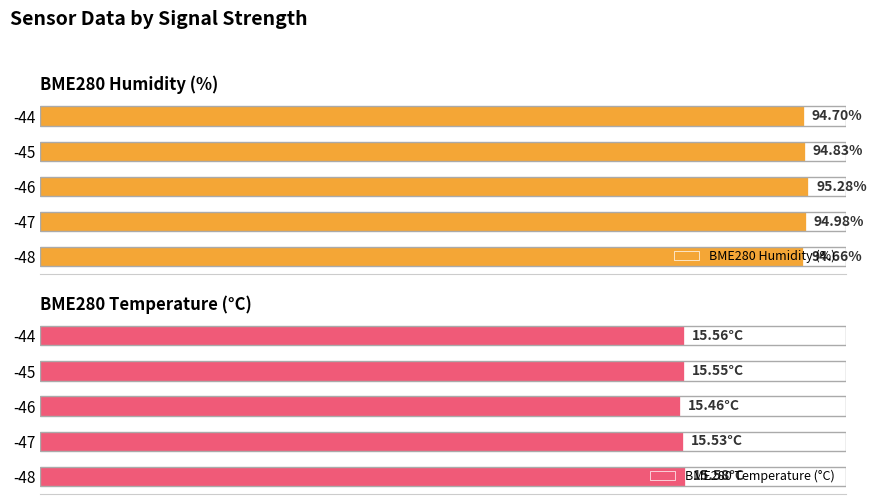

What is the value of the BME280 Humidity (%) bar at the 4th from the left?

94.8